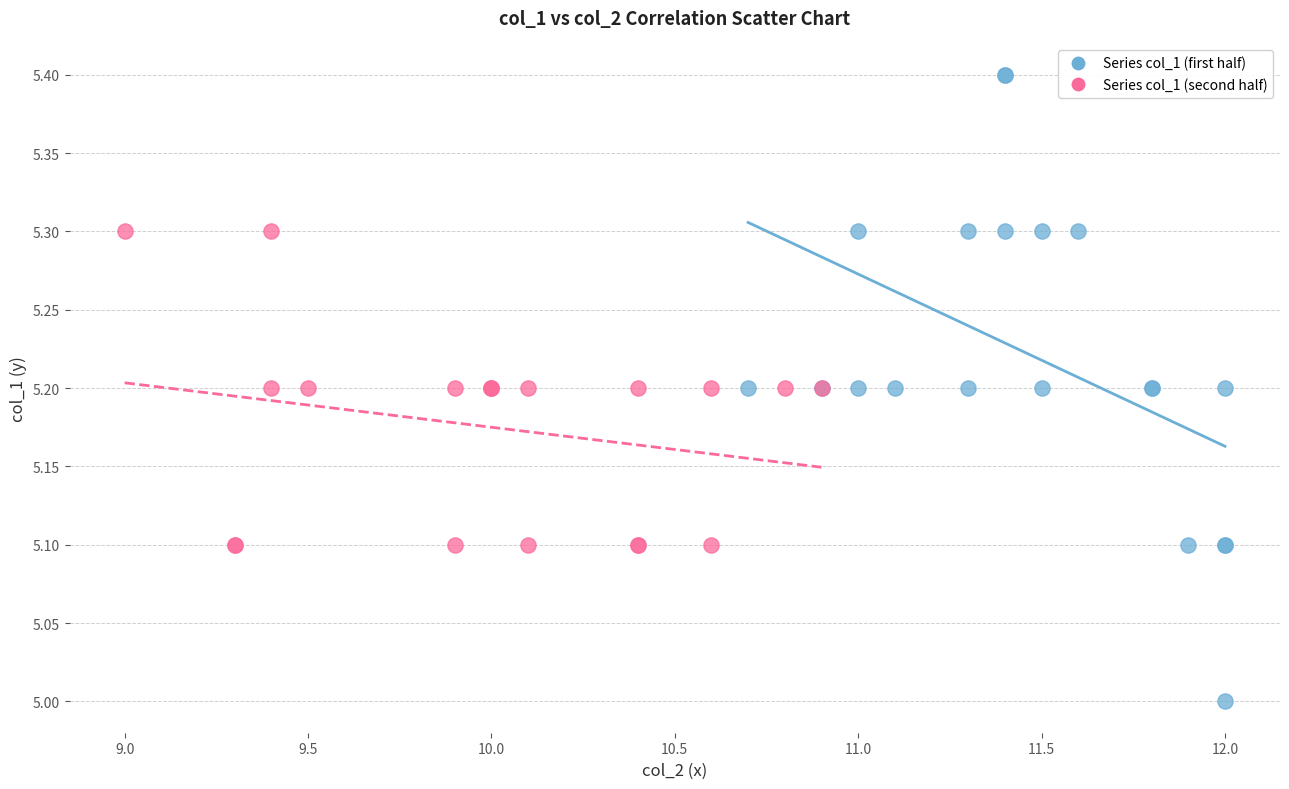

Which series has the largest Y range (max minus min)?

Series col_1 (first half)